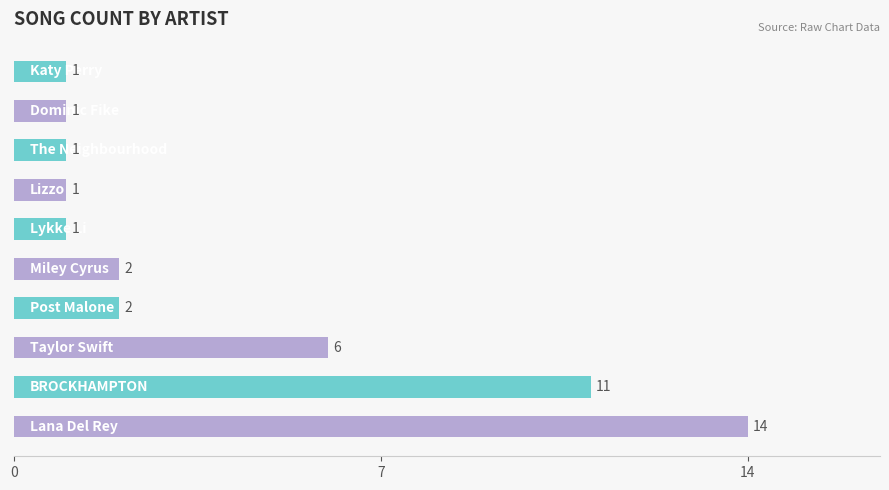

How many series are shown in this chart?

1